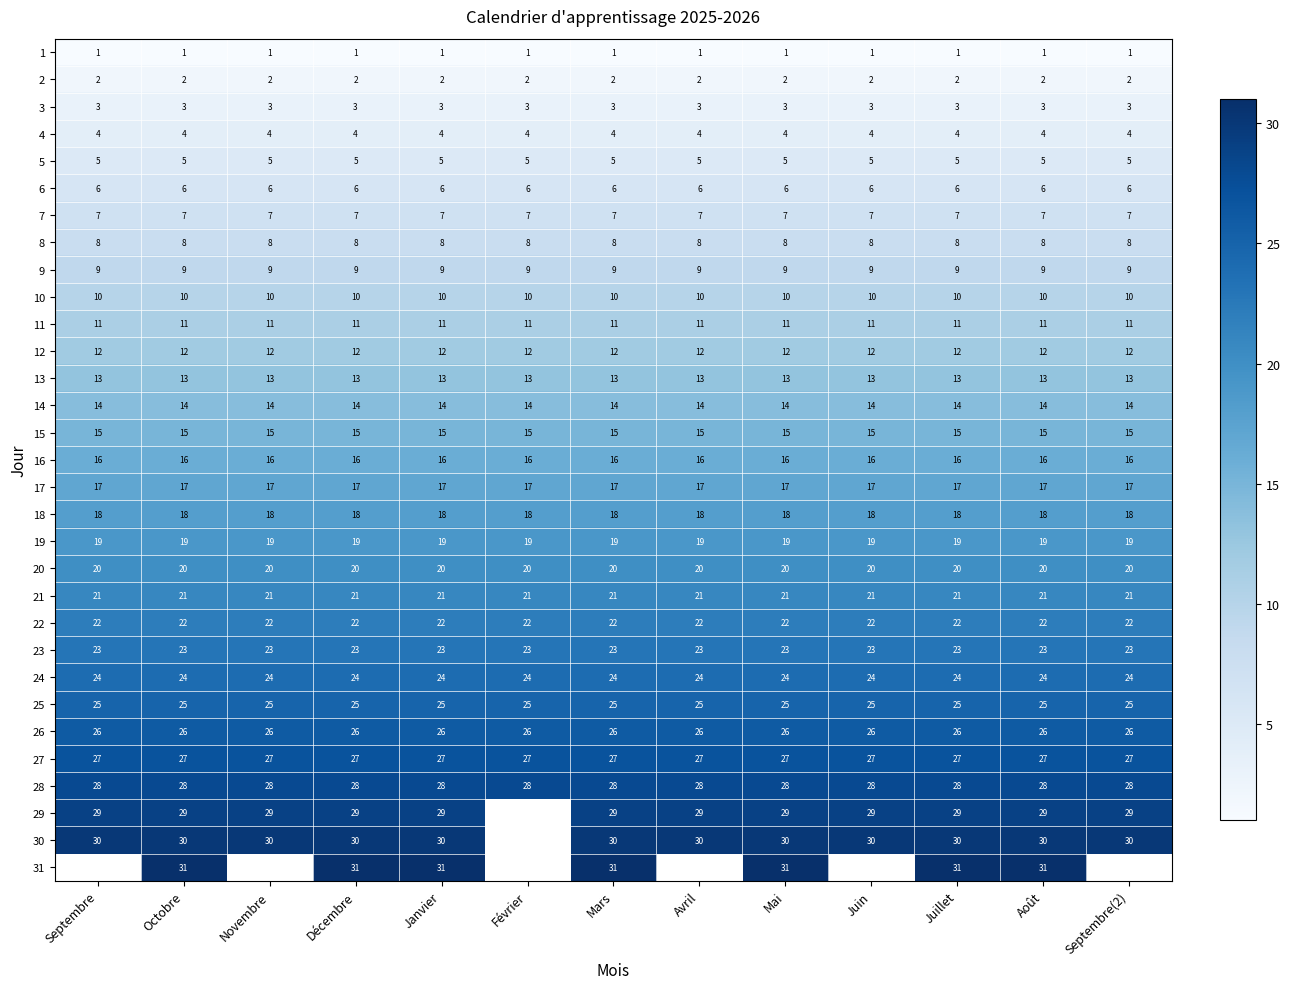

What is the average value of the 16 series?

16